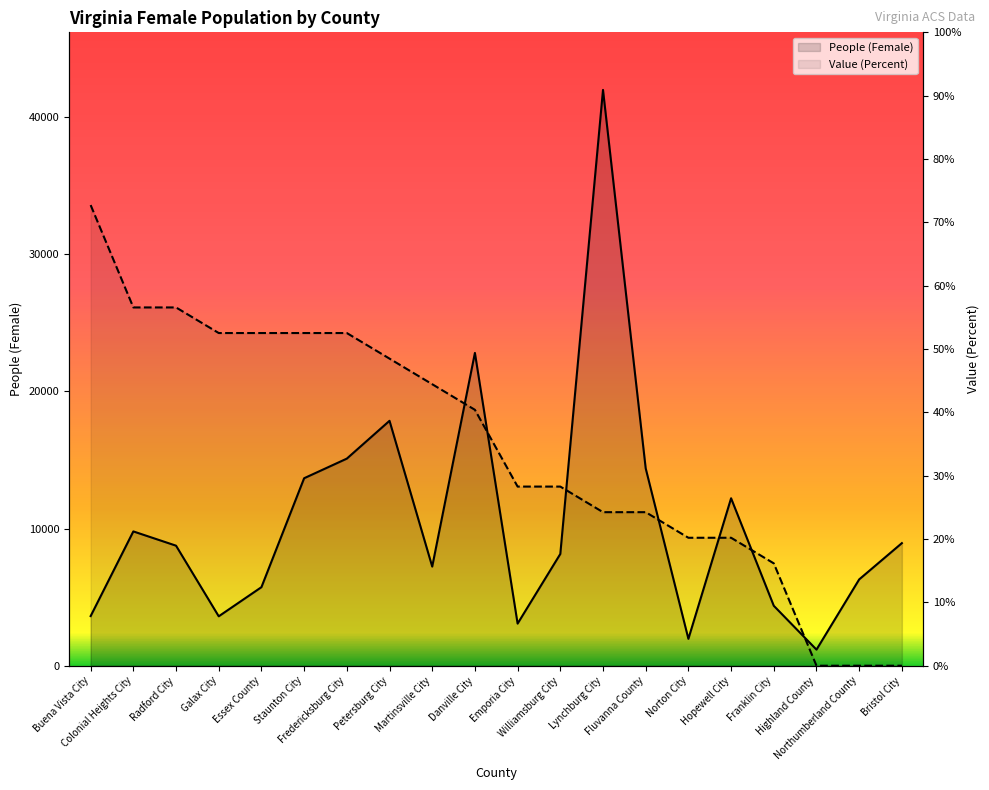

The People (Female) series shows 21944.0 at Fredericksburg City. True or false?

False